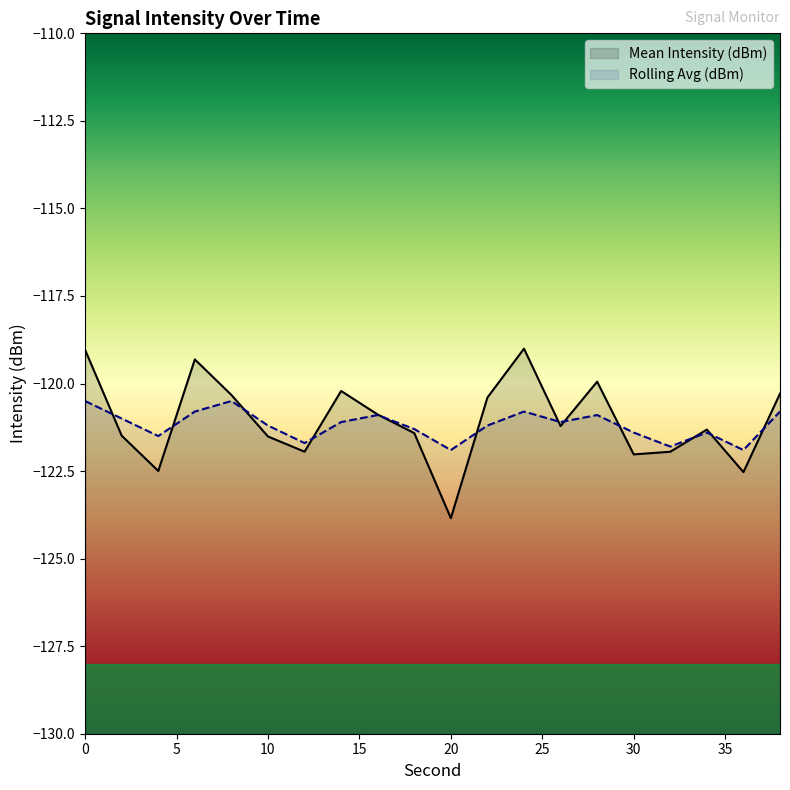

How many lines are shown in the chart?

2